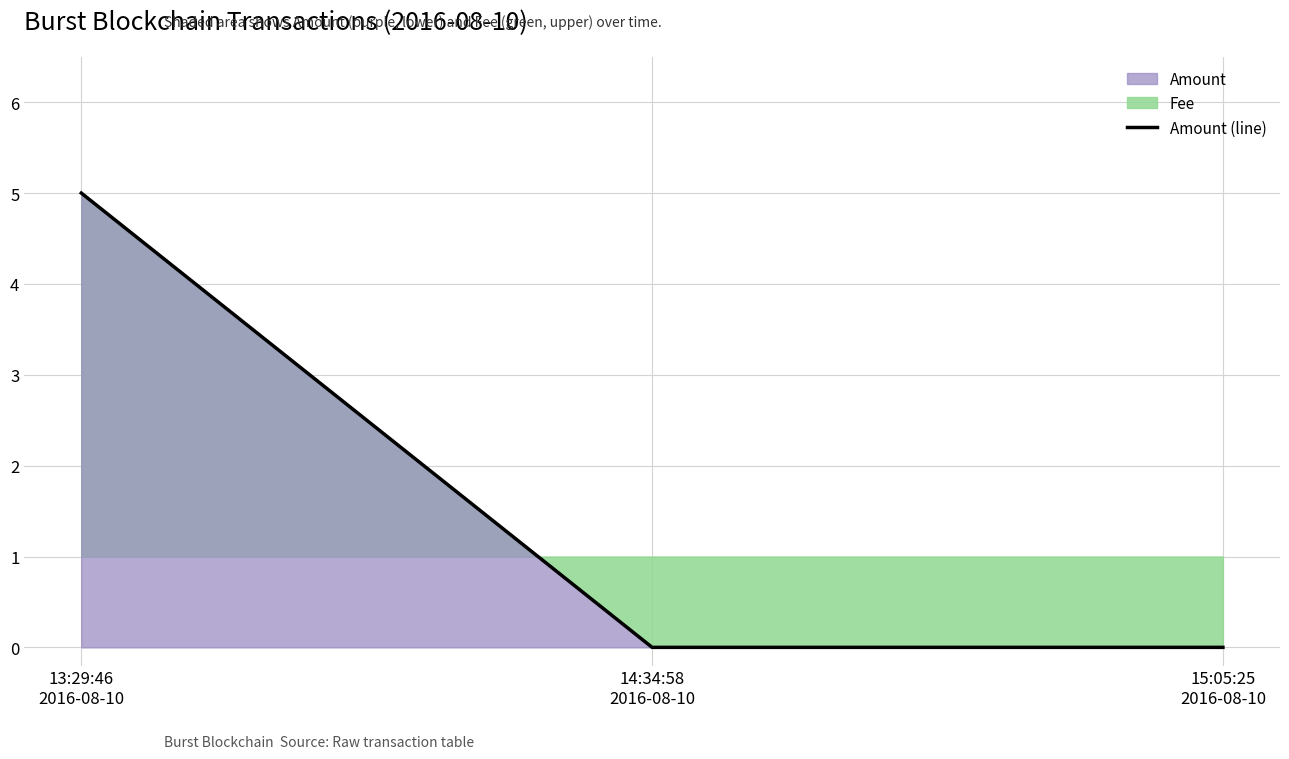

What is the sum of all values?

5